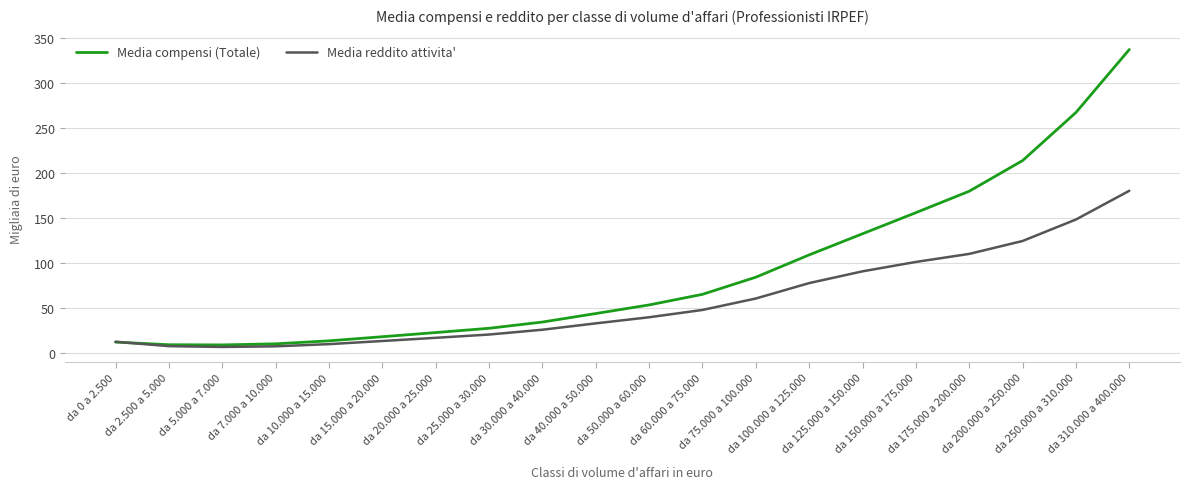

Which series has the largest range (max minus min)?

Media compensi (Totale)